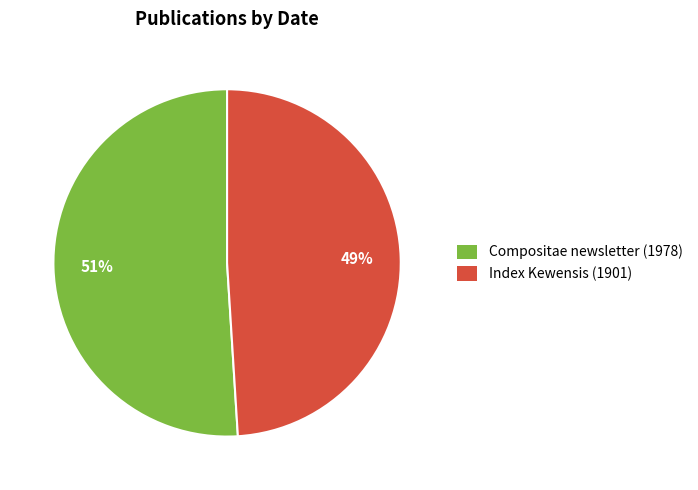

What is the ratio of the value at Compositae newsletter (1978) to the value at Index Kewensis (1901)?

1.0